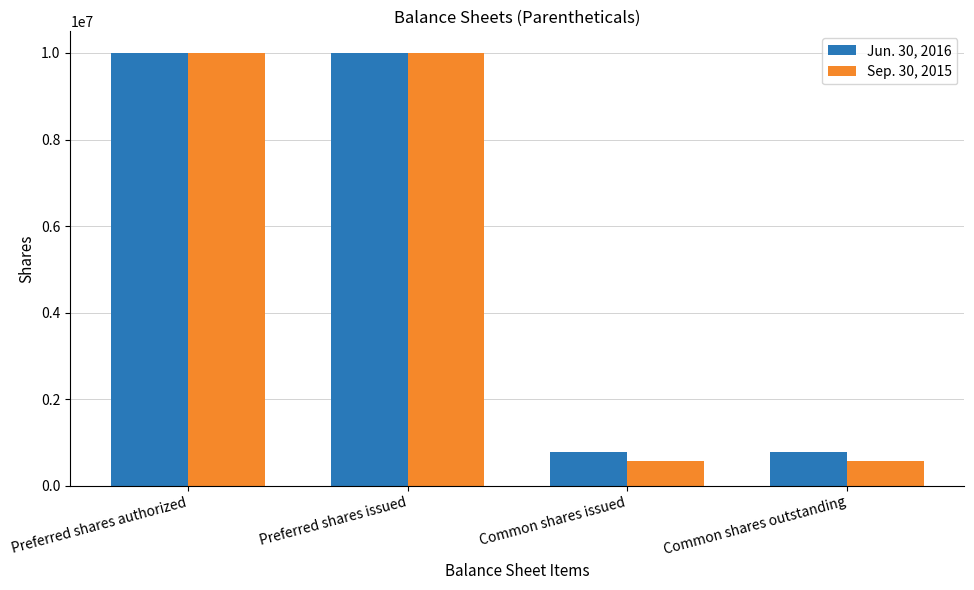

Is it true that Jun. 30, 2016 equals 5093875 at Preferred shares authorized?

False